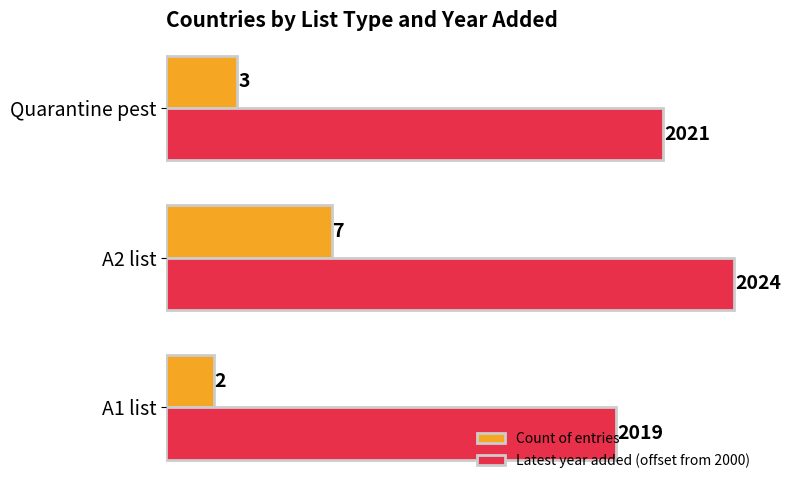

What is the difference between the maximum and minimum values in the Latest year added (offset from 2000) series?

5